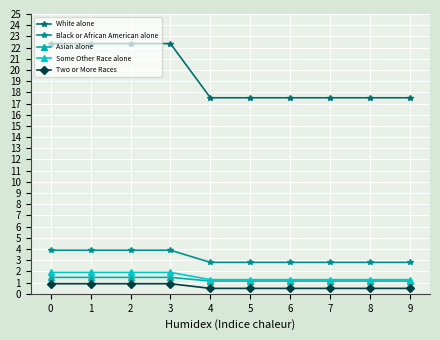

Count the number of data series in this chart.

5